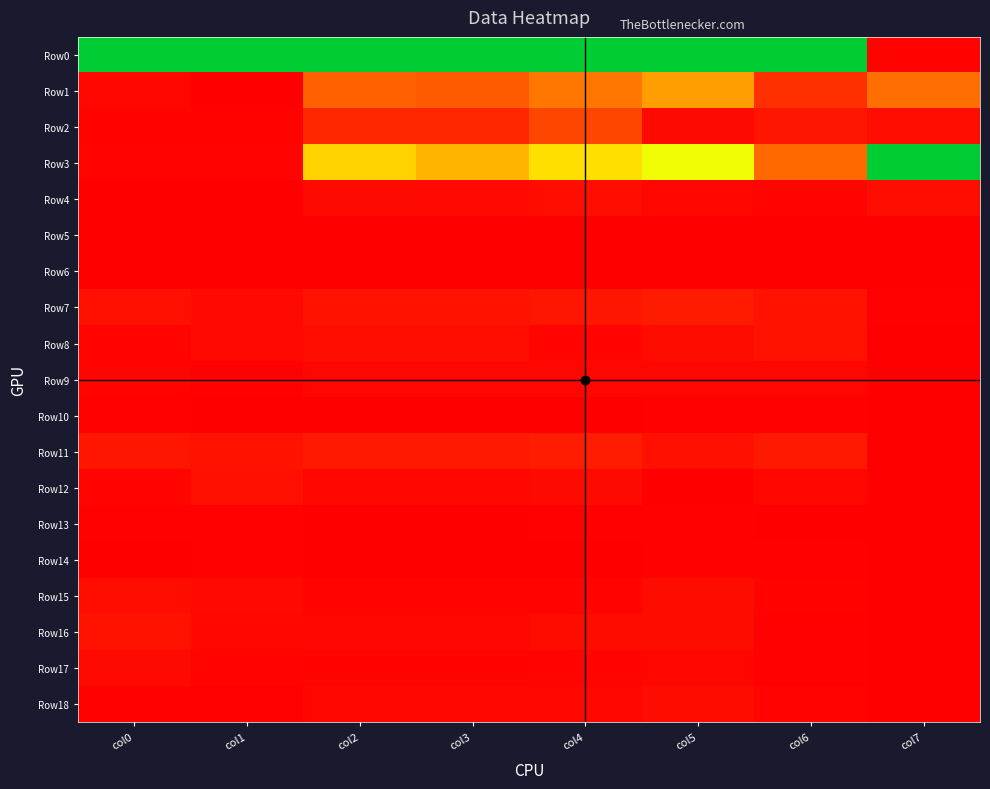

What is the maximum value shown in the chart?

1.0